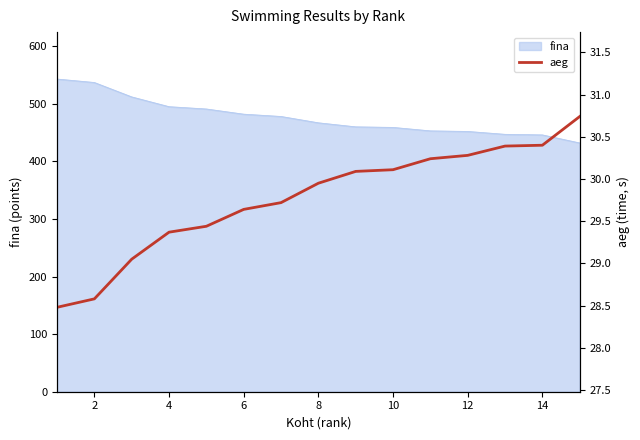

What is the highest value of the fina series?

543